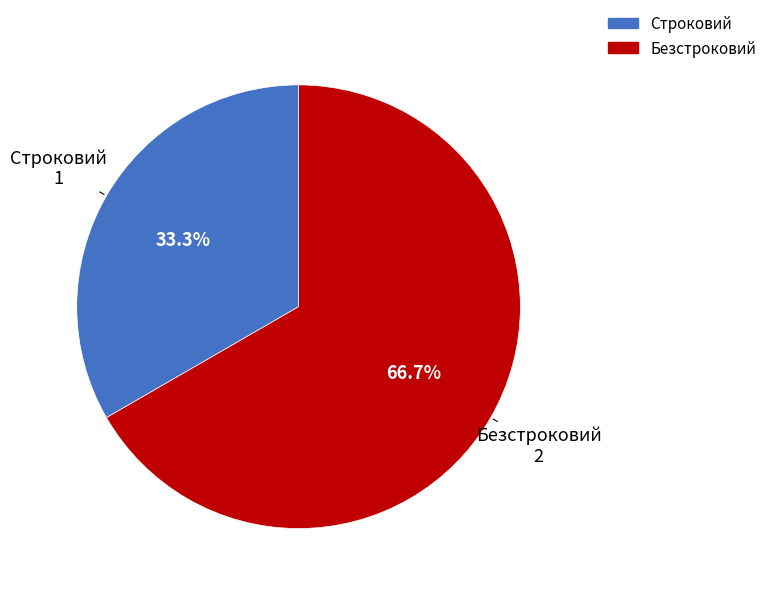

To the nearest percent, what percentage of the pie is Строковий?

33%